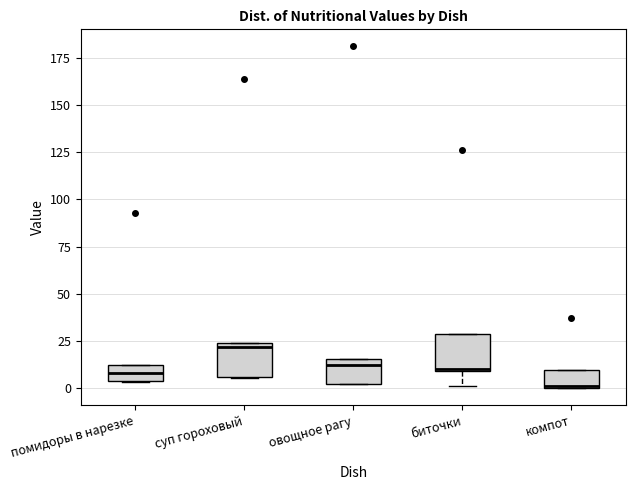

Reading left to right, read every box against the y-axis: the position of its median line, the range the box covers, and the ends of its whiskers. The values are not printed on the chart, so give them approximately, as read against the axis.

помидоры в нарезке: median 10 (inside the box), box 5 to 10, whiskers 5 to 10
суп гороховый: median 20, box 5 to 25, whiskers 5 to 25
овощное рагу: median 10, box 0 to 15, whiskers 0 to 15
биточки: median 10, box 10 to 30, whiskers 0 to 30
компот: median 0, box 0 to 10, whiskers 0 to 10